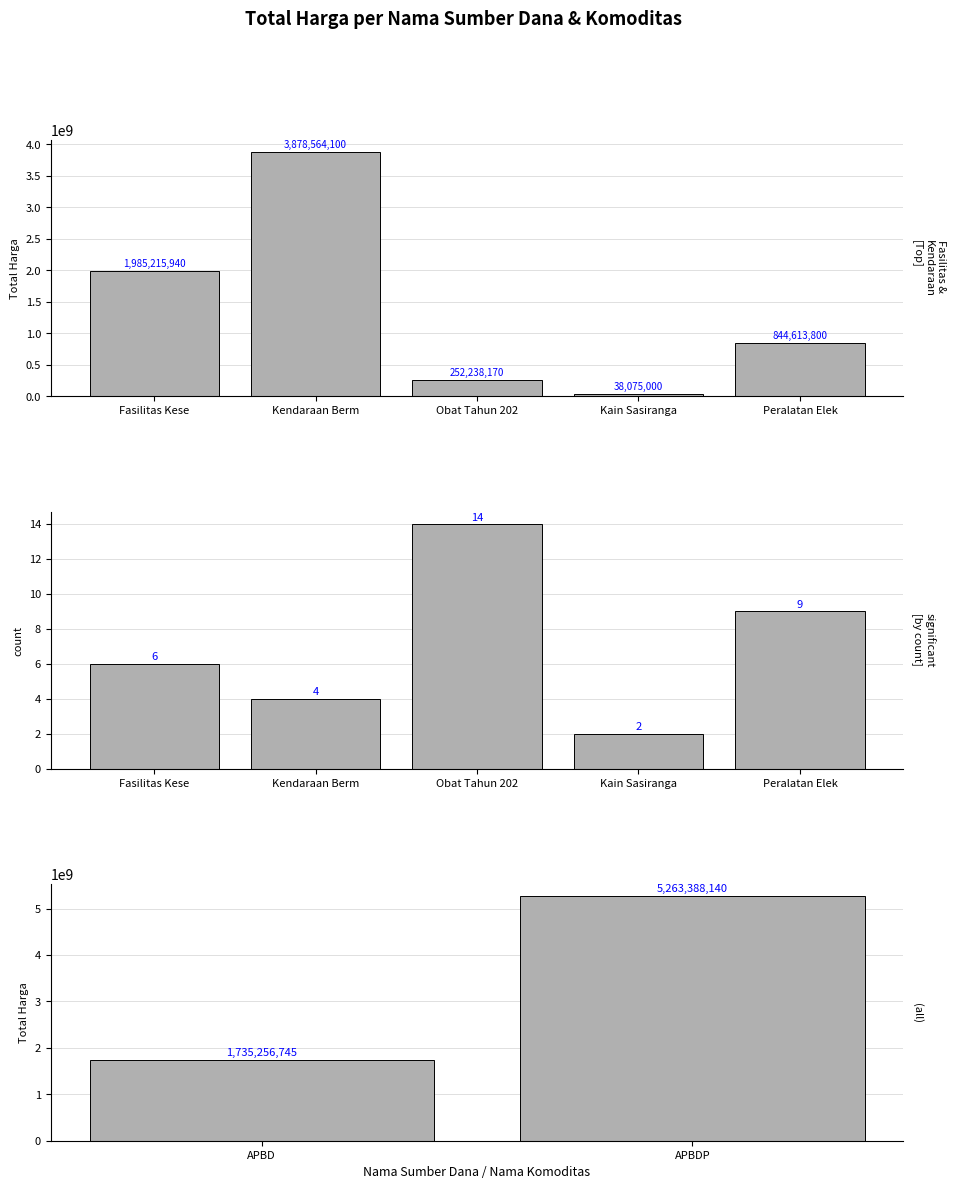

At which category is the sum across all series the highest?

APBDP